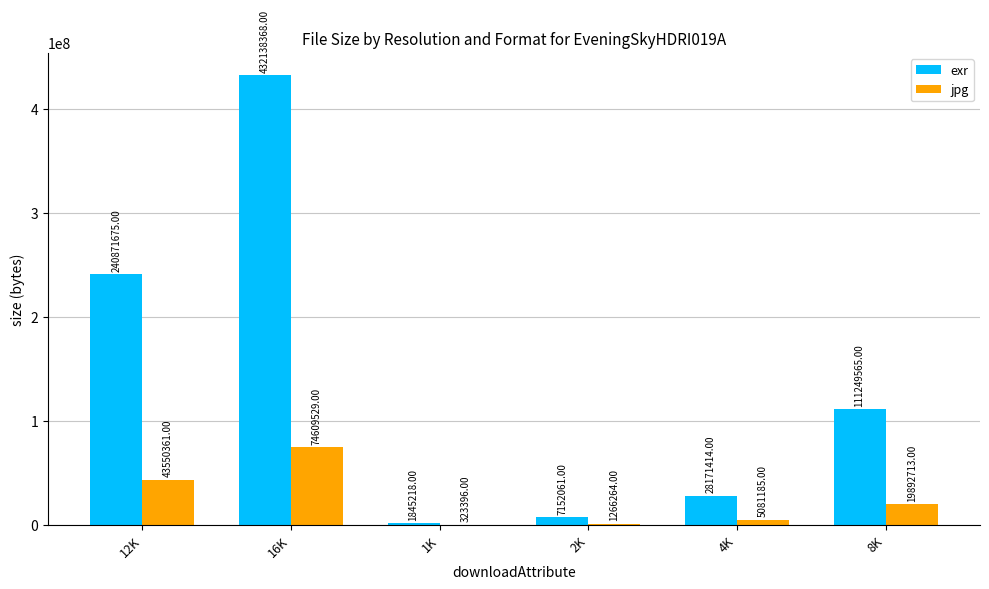

True or false: jpg has a value of 10388211 at 12K.

False